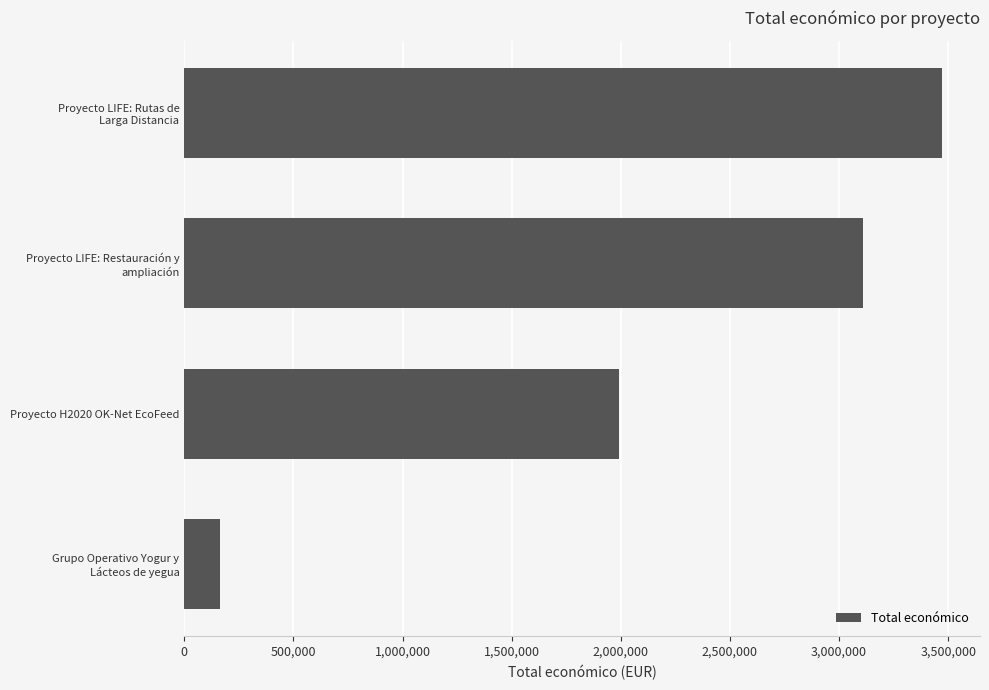

Where is the data nearest to the value 1818407?

Proyecto H2020 OK-Net EcoFeed